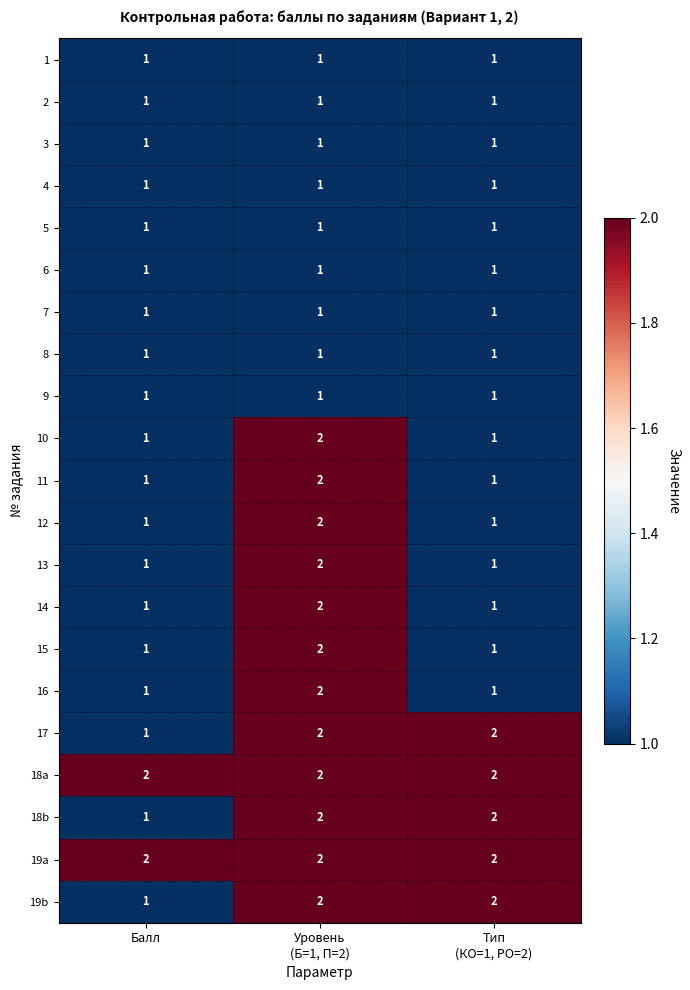

True or false: 9 has a value of 0 at Балл.

False